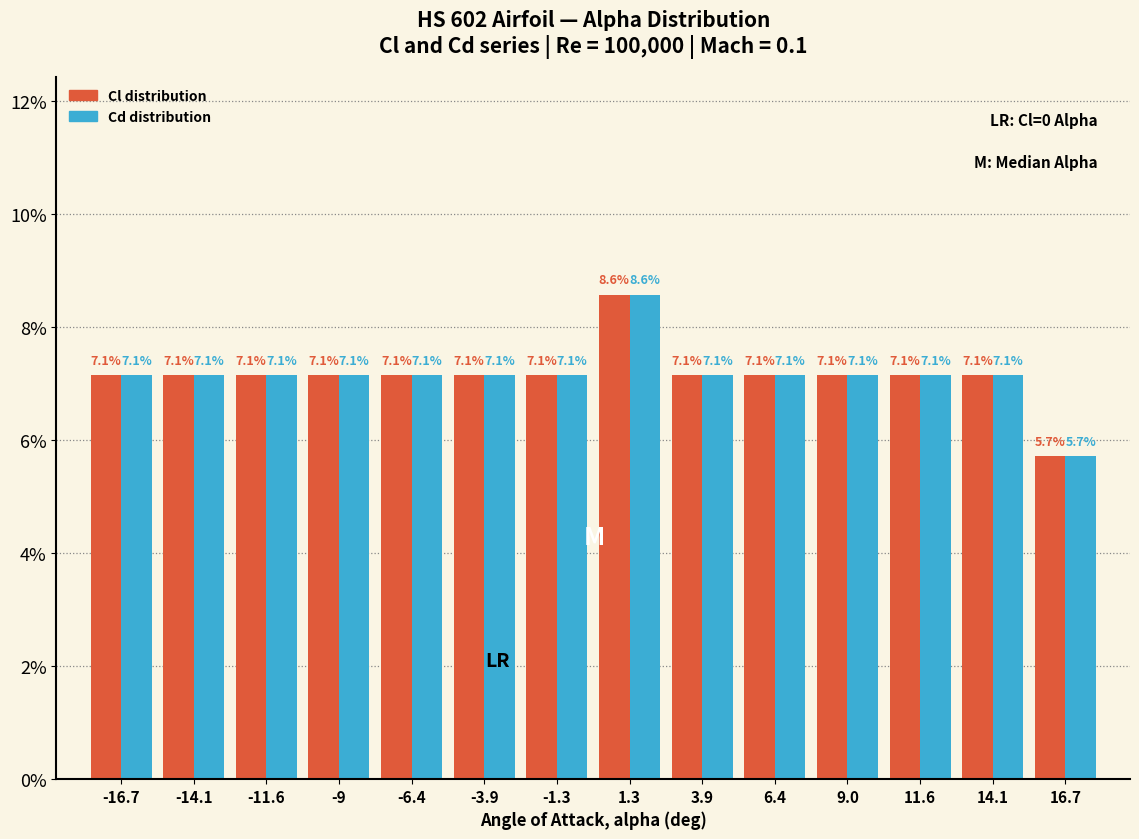

Reading left to right, transcribe this chart: for each range on the x-axis, give the height of each series' bar. The bar edges are not printed on the chart, so give them approximately, as read against the axis.

-18.0 to -15.5: Cl distribution=7.1	Cd distribution=7.1
-15.5 to -13.0: Cl distribution=7.1	Cd distribution=7.1
-13.0 to -10.5: Cl distribution=7.1	Cd distribution=7.1
-10.5 to -7.5: Cl distribution=7.1	Cd distribution=7.1
-7.5 to -5.0: Cl distribution=7.1	Cd distribution=7.1
-5.0 to -2.5: Cl distribution=7.1	Cd distribution=7.1
-2.5 to 0.0: Cl distribution=7.1	Cd distribution=7.1
0.0 to 2.5: Cl distribution=8.6	Cd distribution=8.6
2.5 to 5.0: Cl distribution=7.1	Cd distribution=7.1
5.0 to 7.5: Cl distribution=7.1	Cd distribution=7.1
7.5 to 10.5: Cl distribution=7.1	Cd distribution=7.1
10.5 to 13.0: Cl distribution=7.1	Cd distribution=7.1
13.0 to 15.5: Cl distribution=7.1	Cd distribution=7.1
15.5 to 18.0: Cl distribution=5.7	Cd distribution=5.7